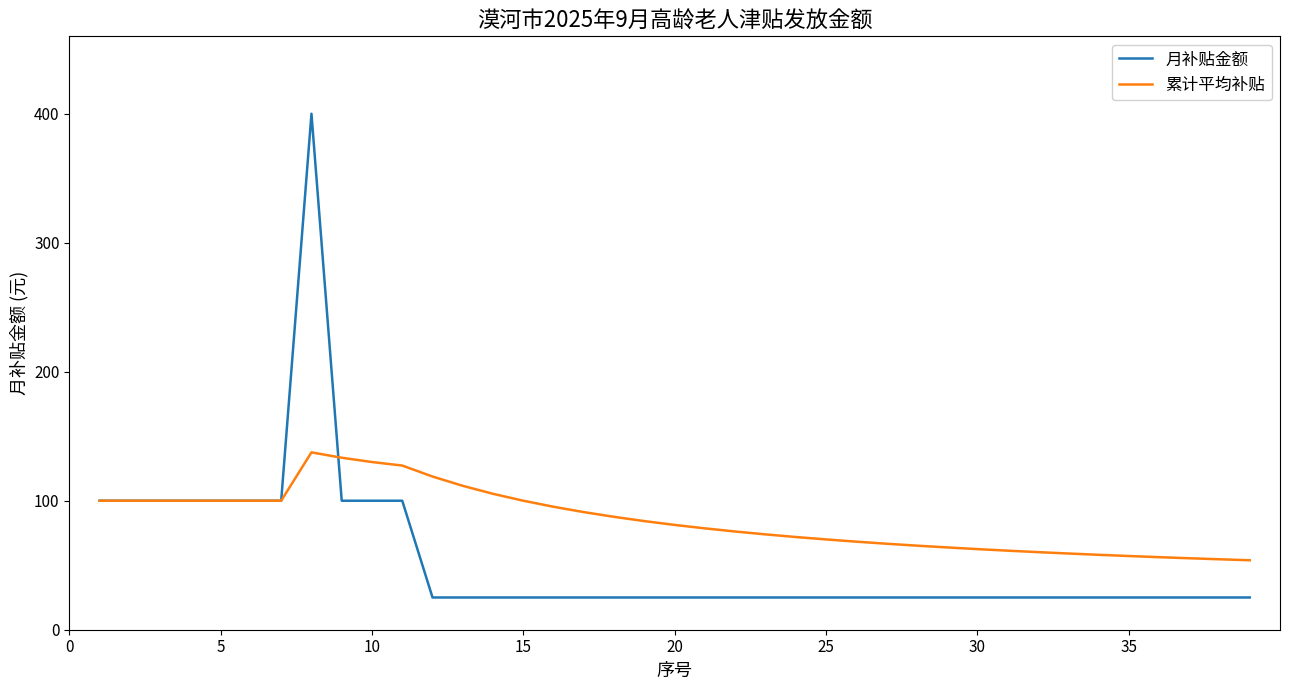

Which series has the largest range (max minus min)?

月补贴金额